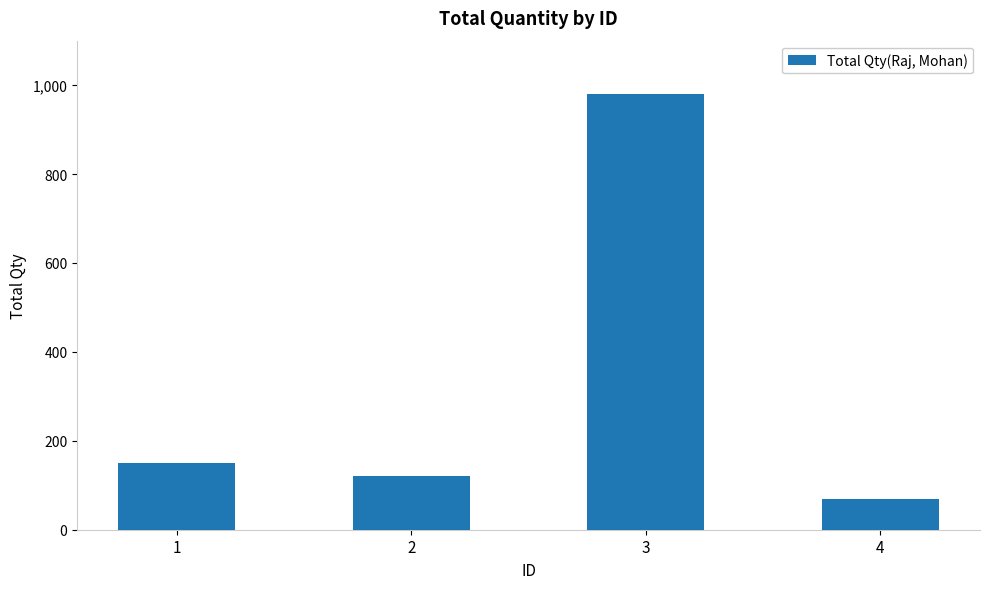

At which label is the value closest to 525?

1